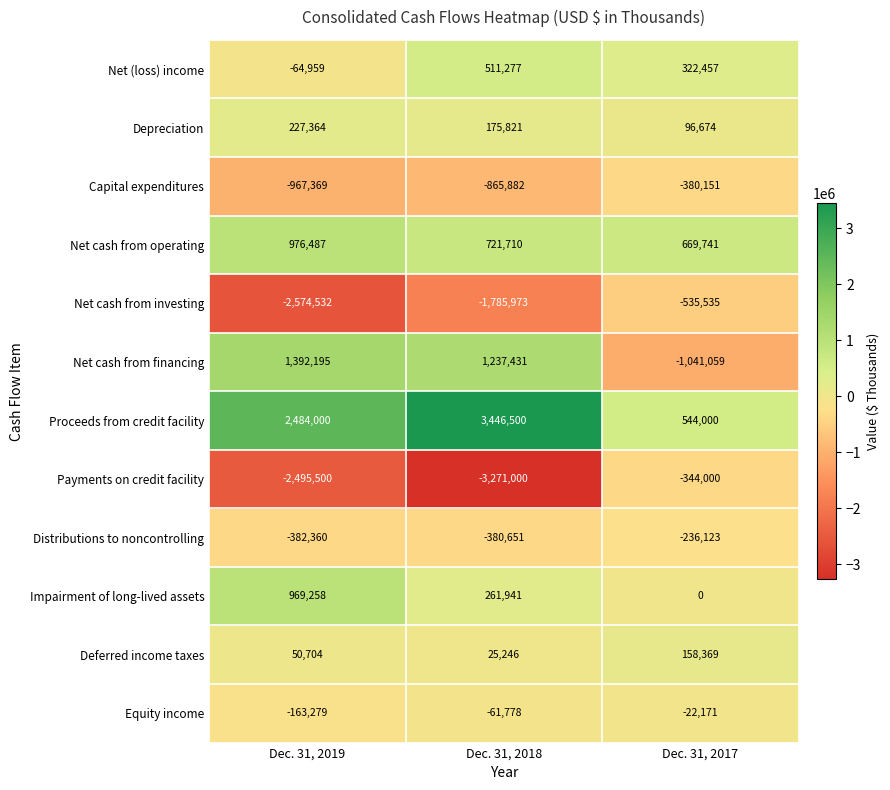

What is the total value across all series at Dec. 31, 2017?

-767798